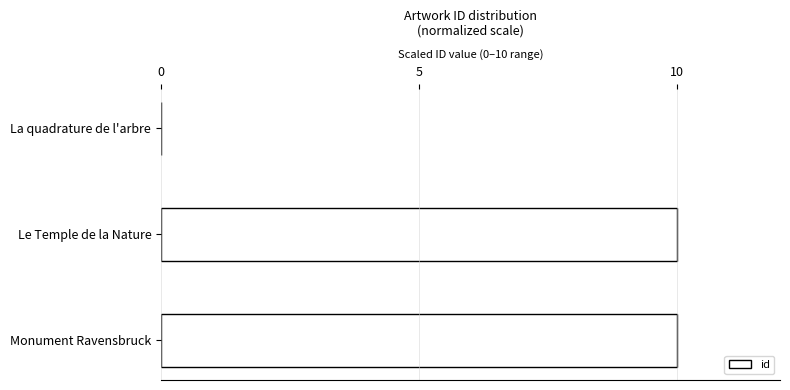

Reading top to bottom, extract all data points from this chart.

La quadrature de l'arbre=0.0	Le Temple de la Nature=10.0	Monument Ravensbruck=10.0